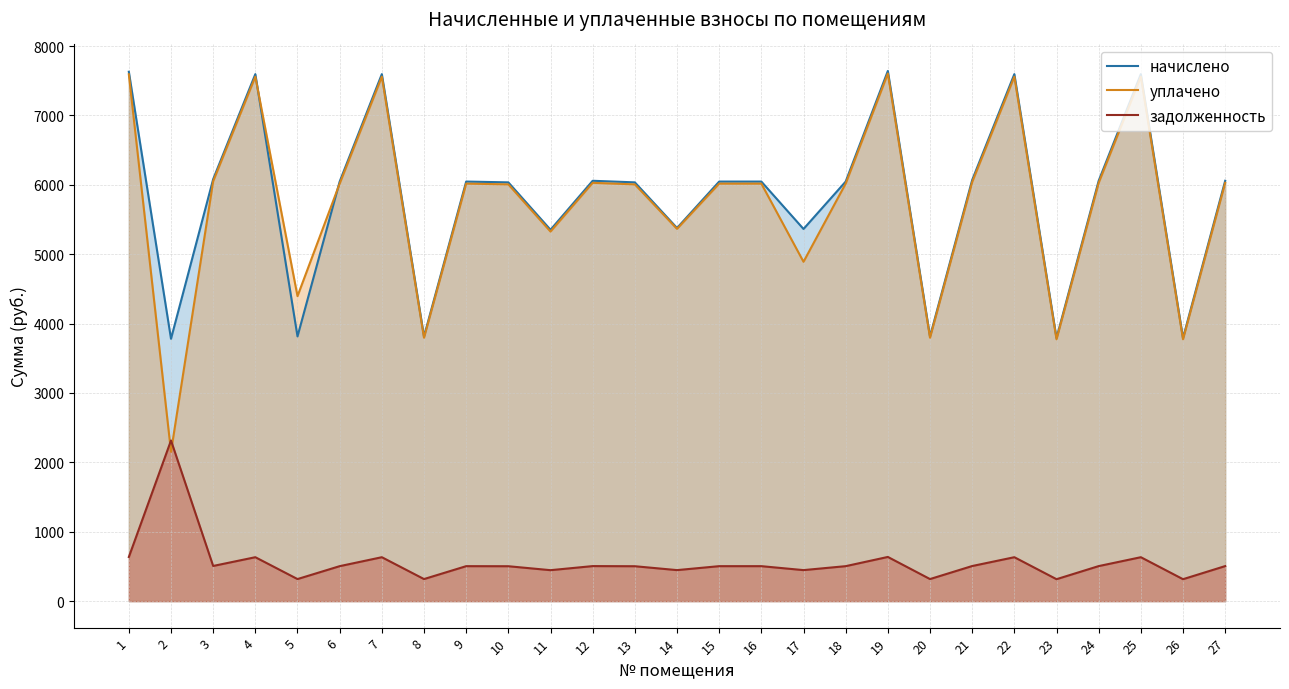

Which series has the largest total across all categories?

начислено